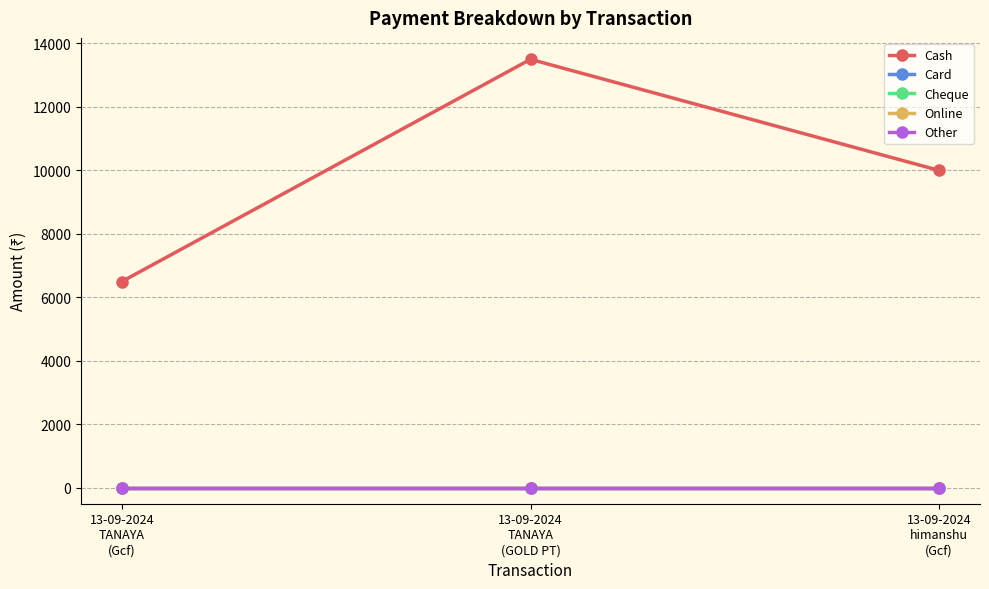

Which has a higher value, 13-09-2024
TANAYA
(GOLD PT) or 13-09-2024
himanshu
(Gcf)?

13-09-2024
TANAYA
(GOLD PT)